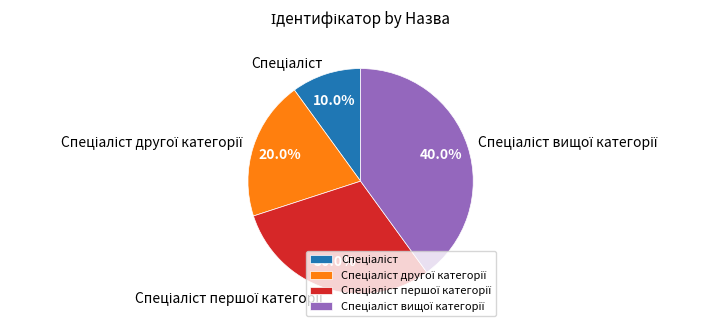

Is there any slice that represents more than half of the pie?

No